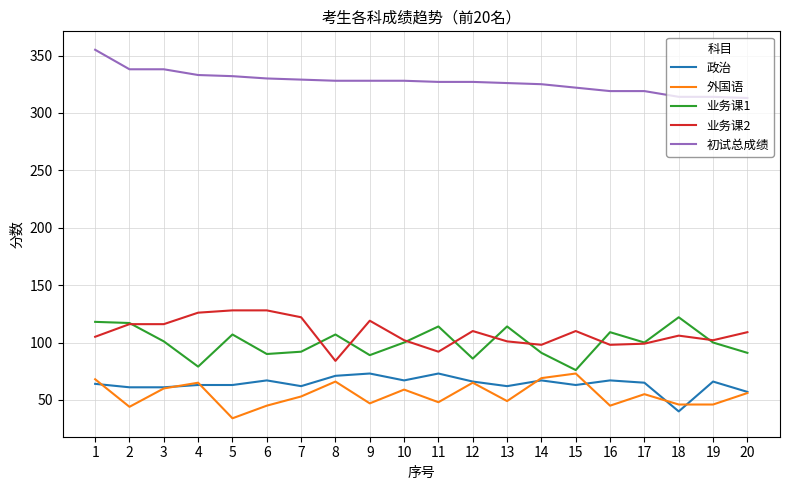

At how many categories does at least one series exceed 166?

20